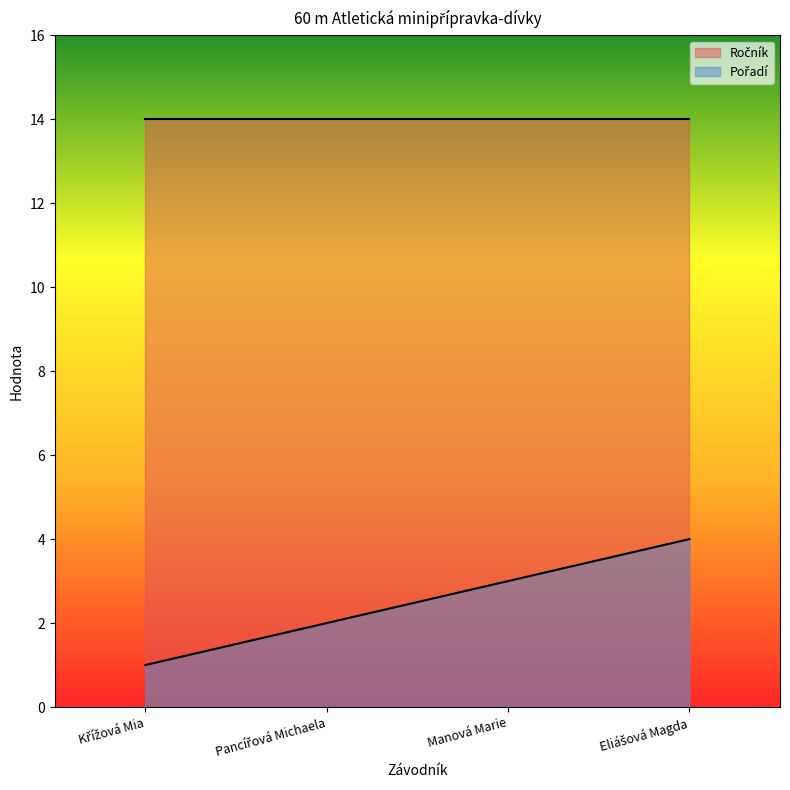

At how many categories does at least one series exceed 12?

4